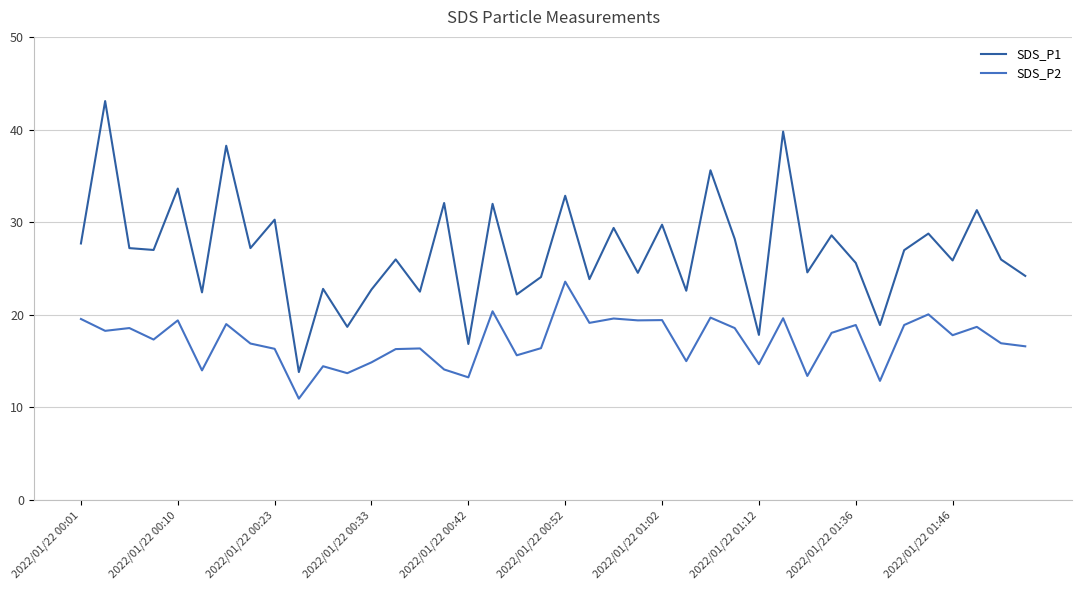

True or false: SDS_P2 and SDS_P1 cross at least once.

False